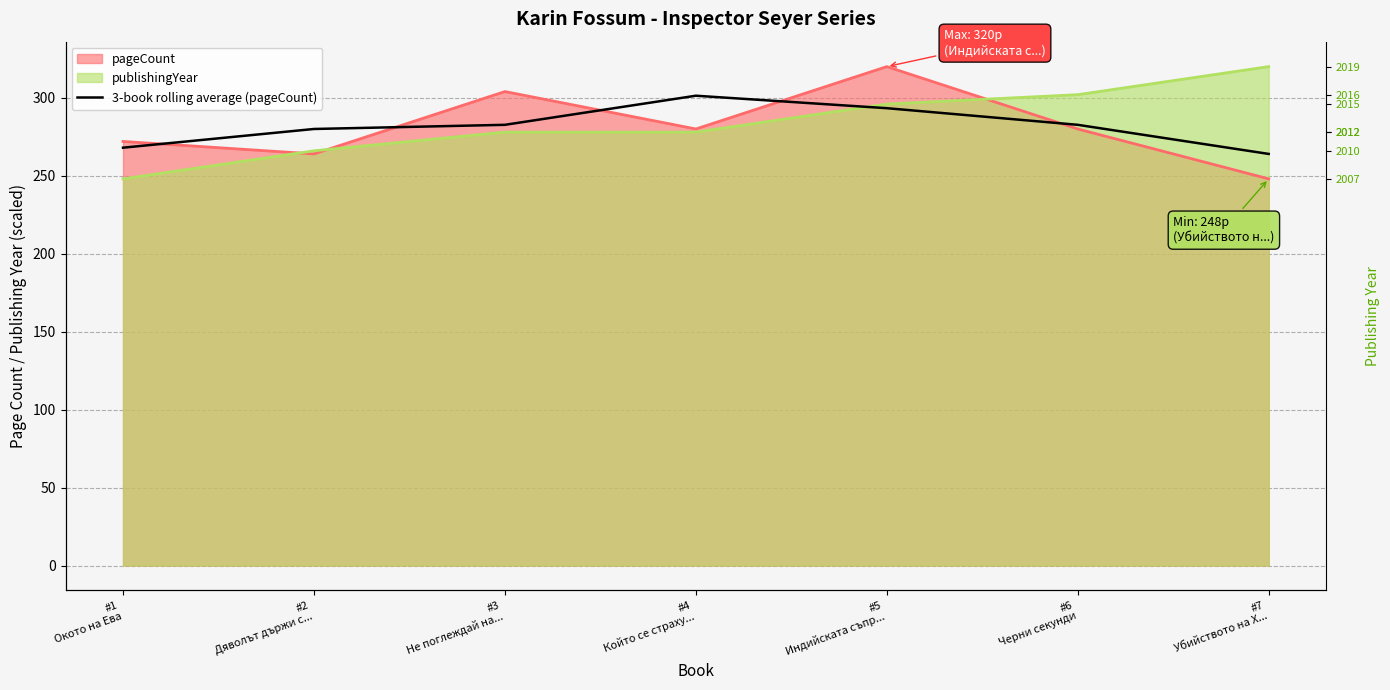

Which has a higher value, #6
Черни секунди or #3
Не поглеждай на...?

#6
Черни секунди